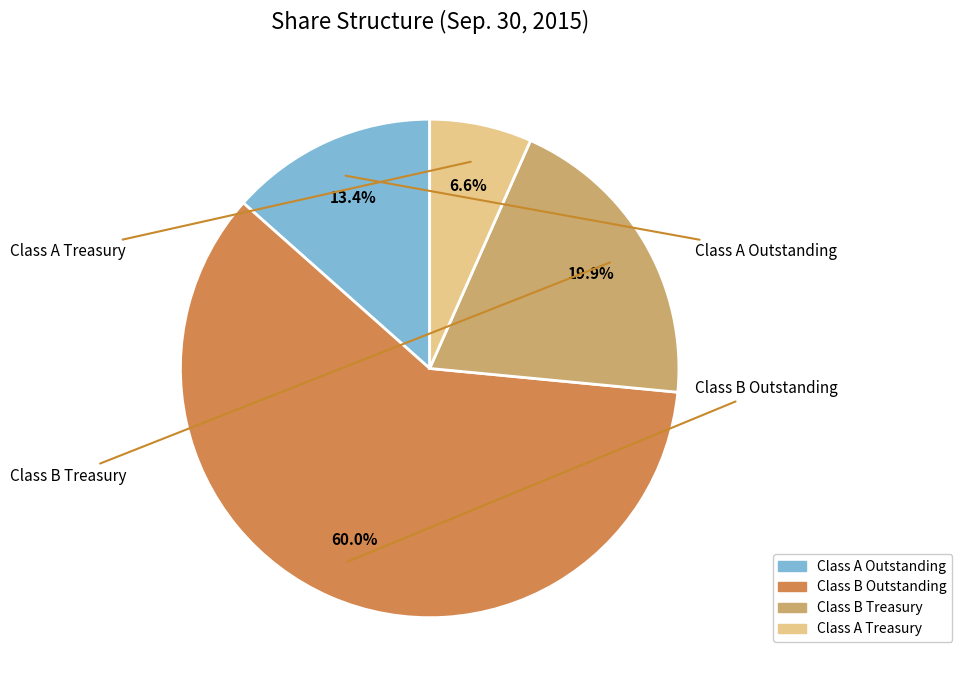

Count the number of slices in the pie.

4